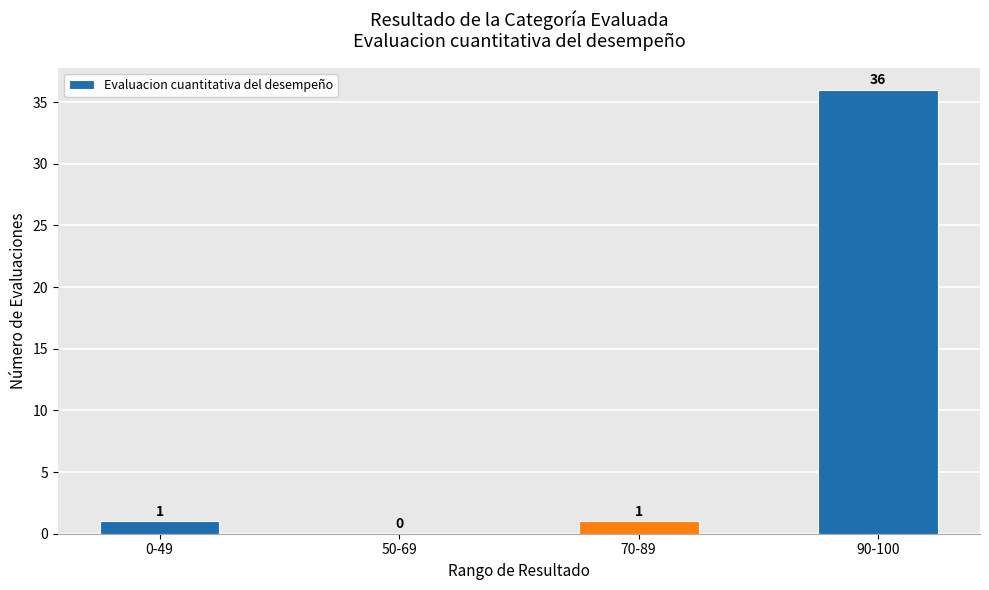

Between 70-89 and 90-100, which is larger?

90-100